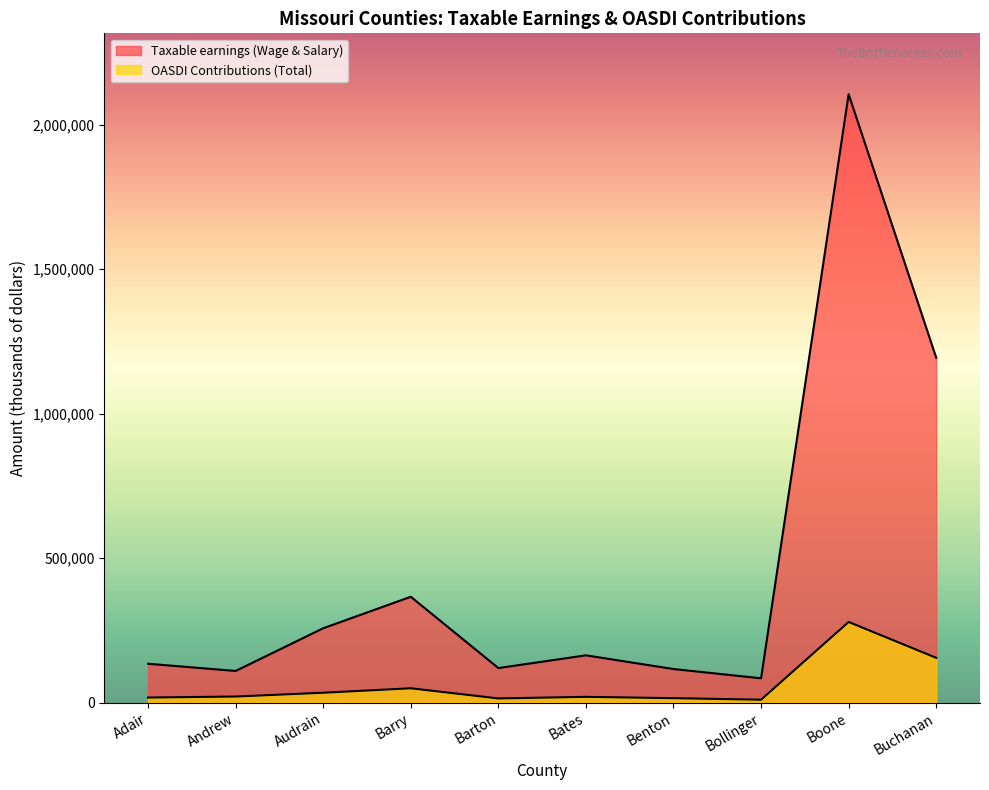

What value does the Taxable earnings (Wage & Salary, thousands) series have at Benton?

116523